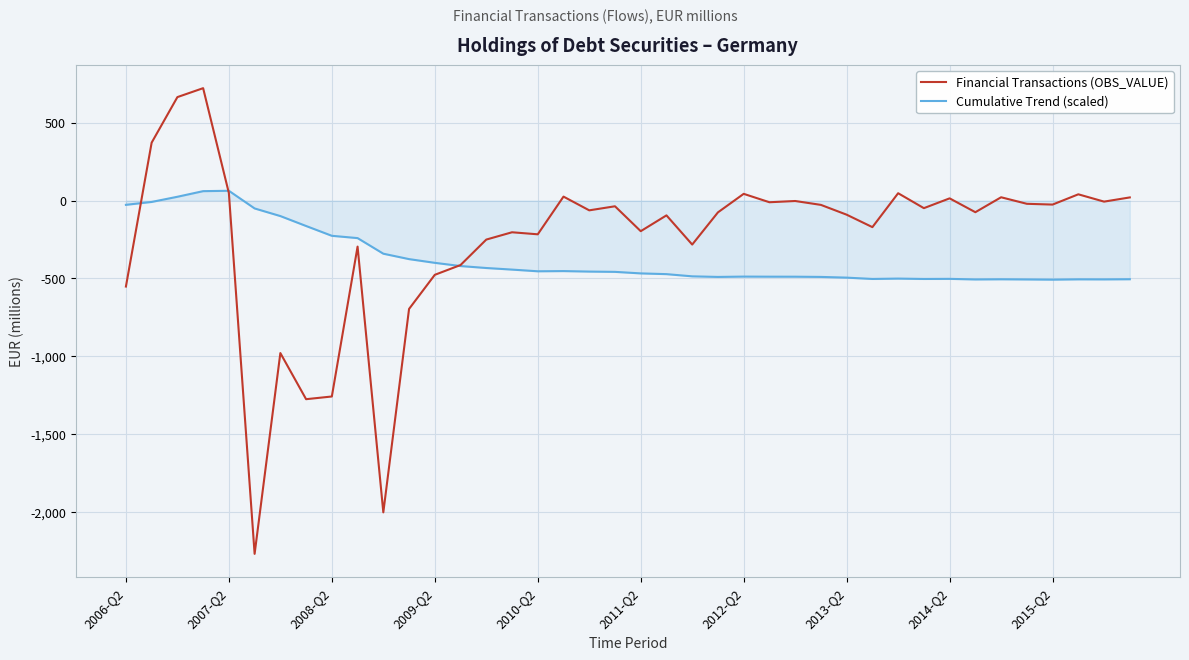

What are all the series names shown in the legend?

Financial Transactions (OBS_VALUE), Cumulative Trend (scaled)